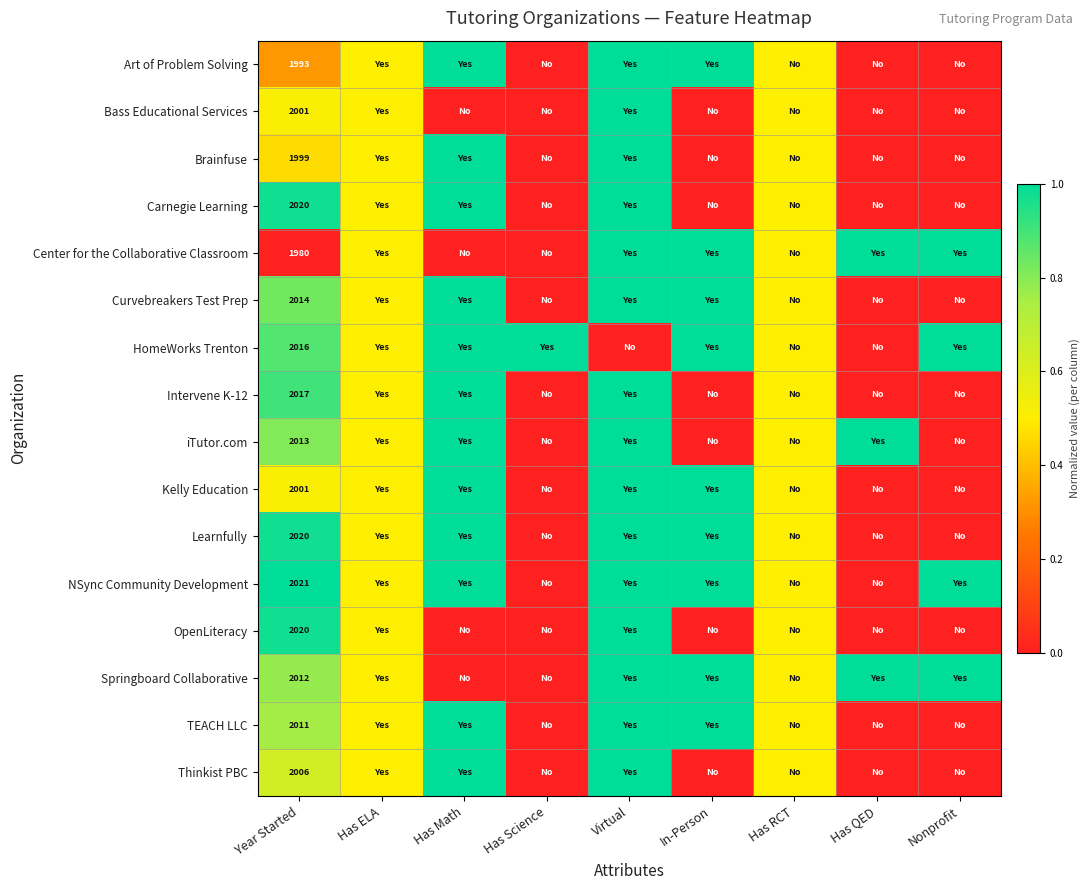

Is the value of Art of Problem Solving at Virtual greater than the value of Kelly Education at Nonprofit?

Yes